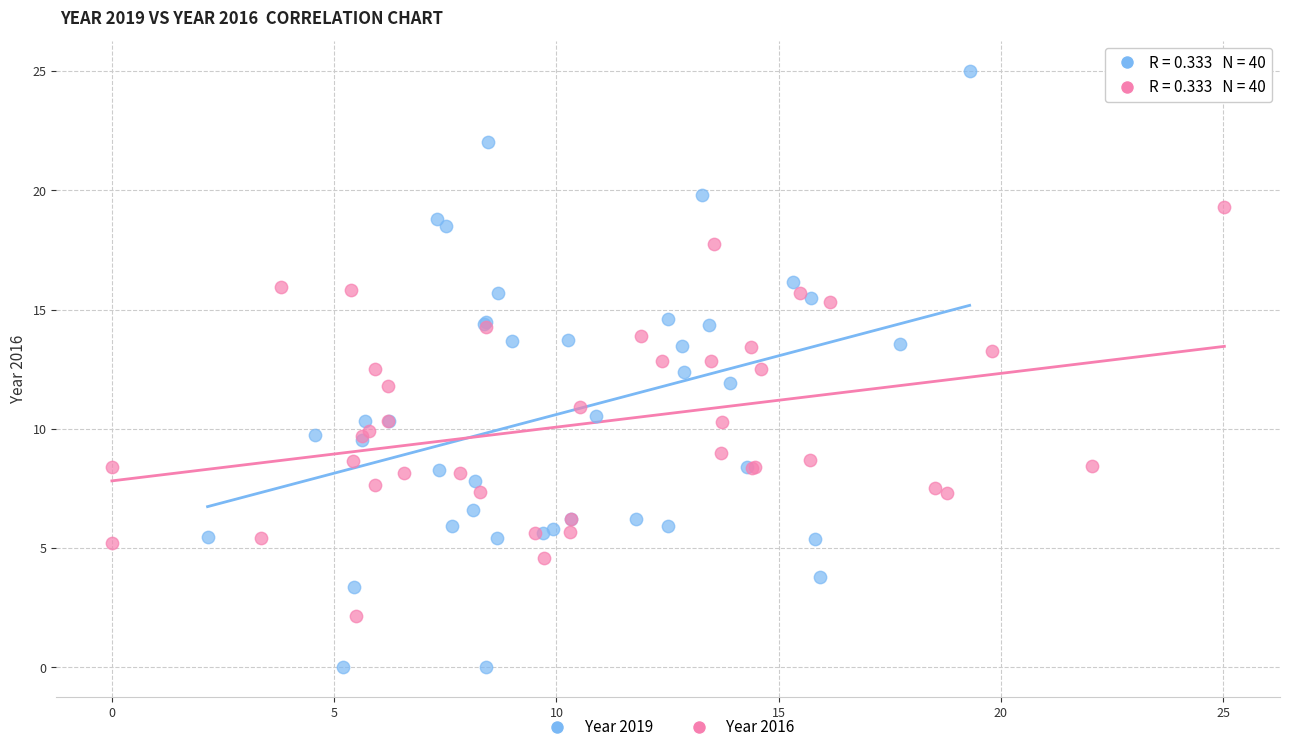

Which series contains the lowest Y value?

Year 2019